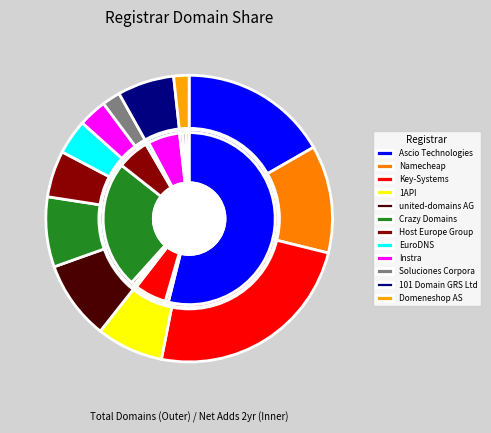

Does 101 Domain GRS Ltd. account for over 50% of the chart?

No